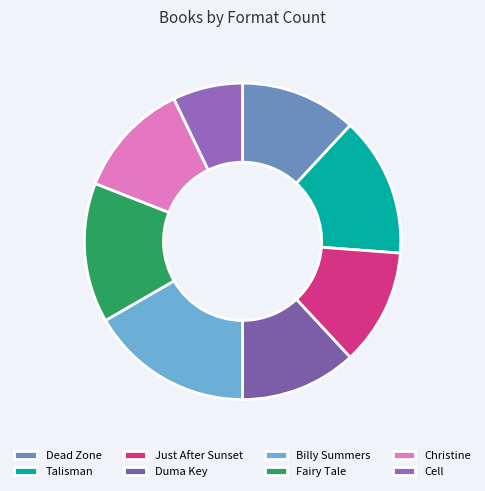

What percentage is NOT represented by Billy Summers?

83.3%